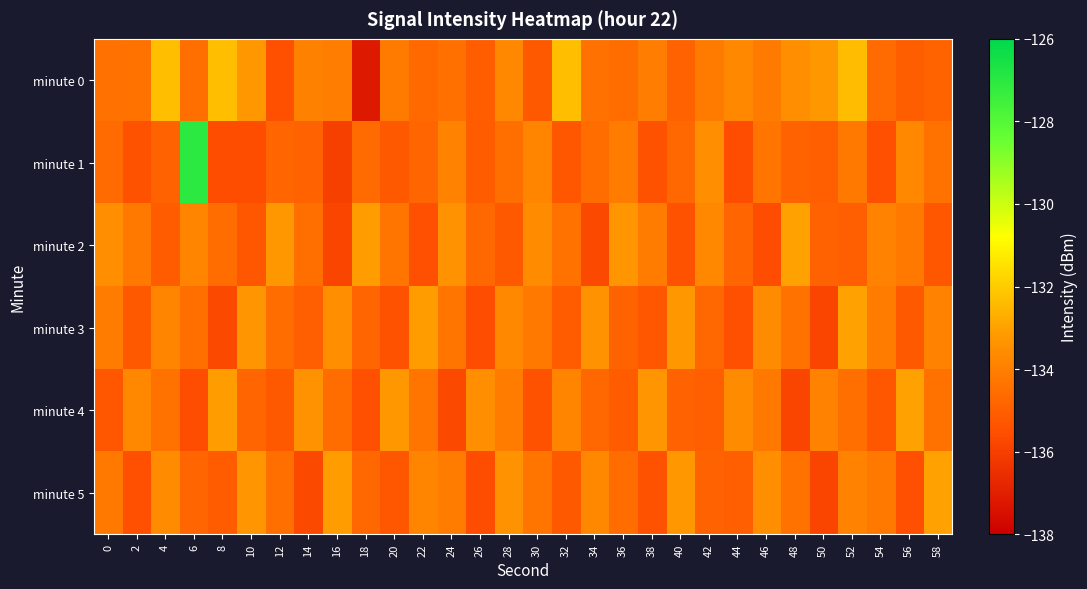

Rank the series at 36 from lowest to highest value.

minute 4, minute 3, minute 5, minute 0, minute 1, minute 2